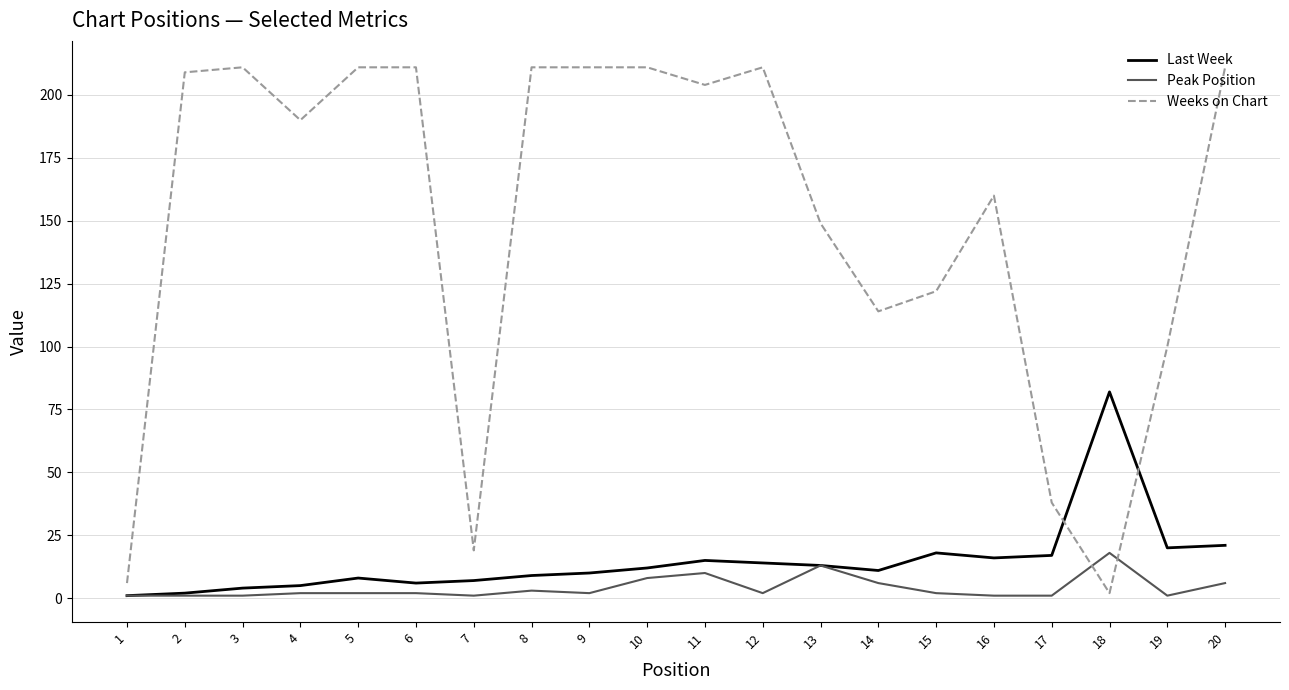

Which series has the largest total across all categories?

Weeks on Chart